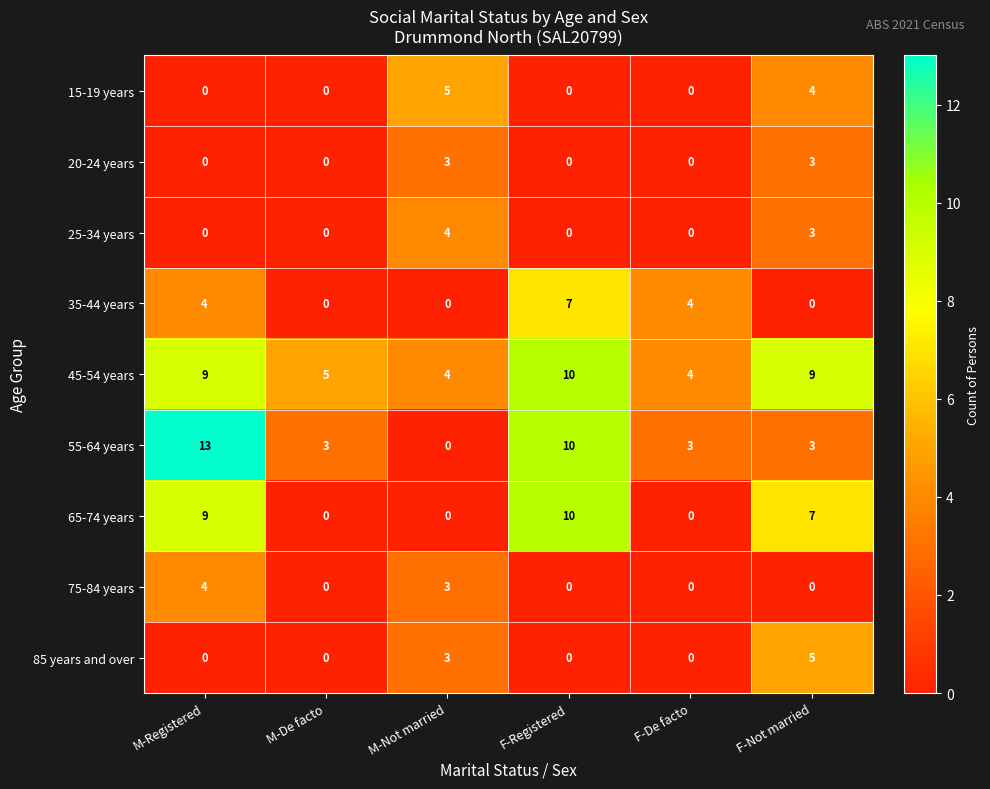

What is the greatest value displayed?

13